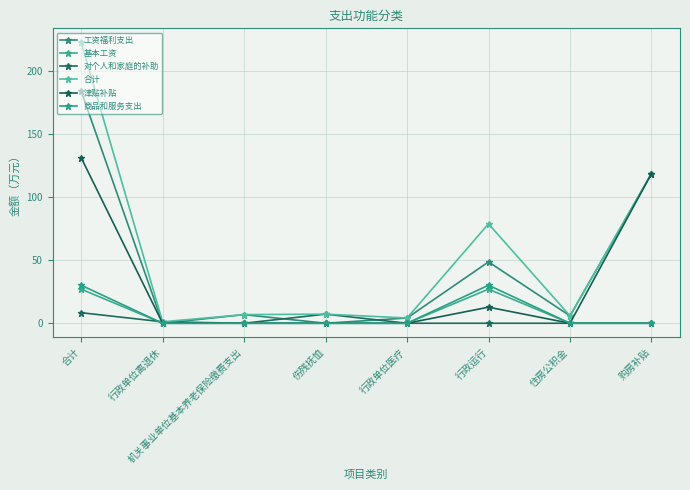

Count the number of categories in the chart.

8